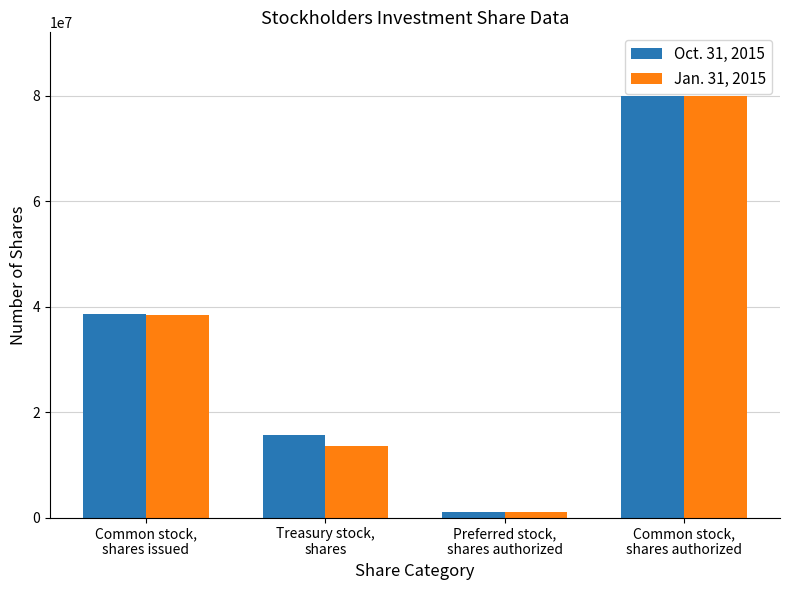

What is the lowest value of the Jan. 31, 2015 series?

1000000